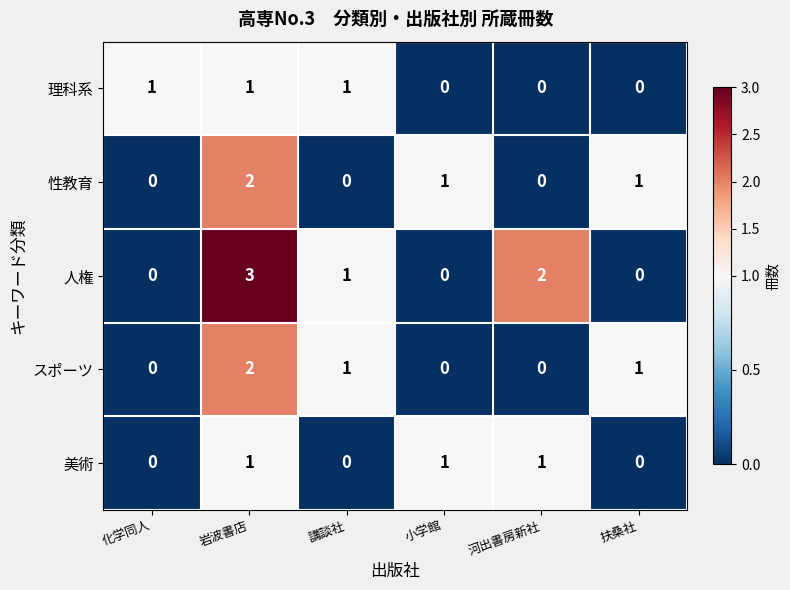

The 美術 series shows 2 at 岩波書店. True or false?

False